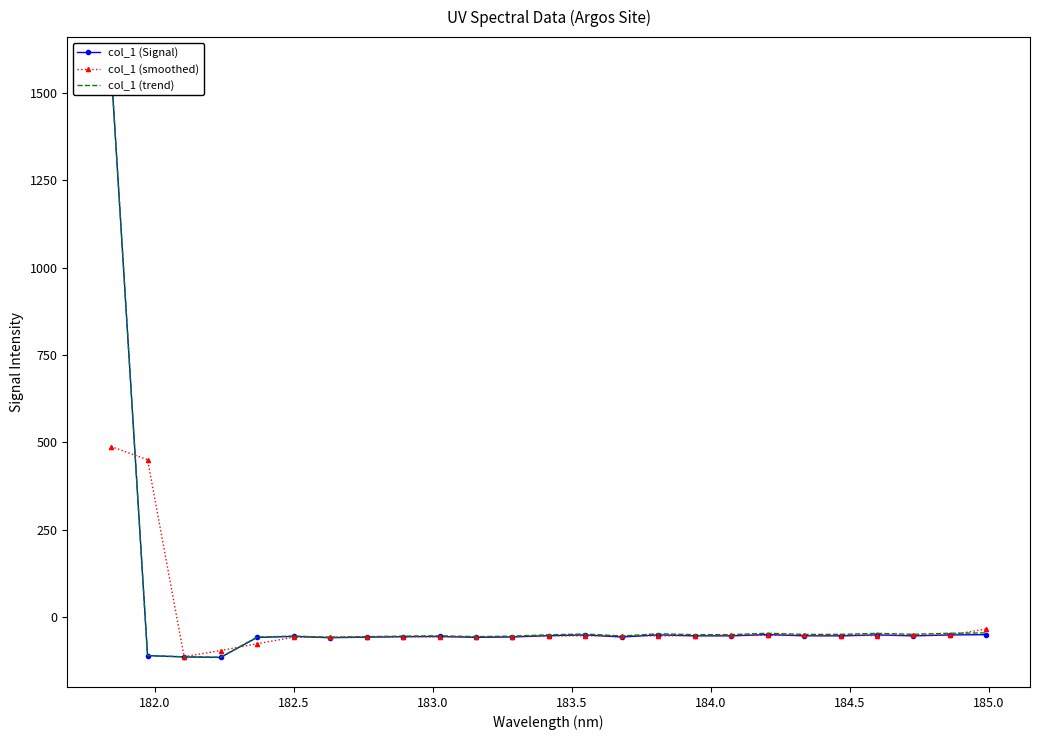

What are all the series names shown in the legend?

col_1 (Signal), col_1 (smoothed), col_1 (trend)